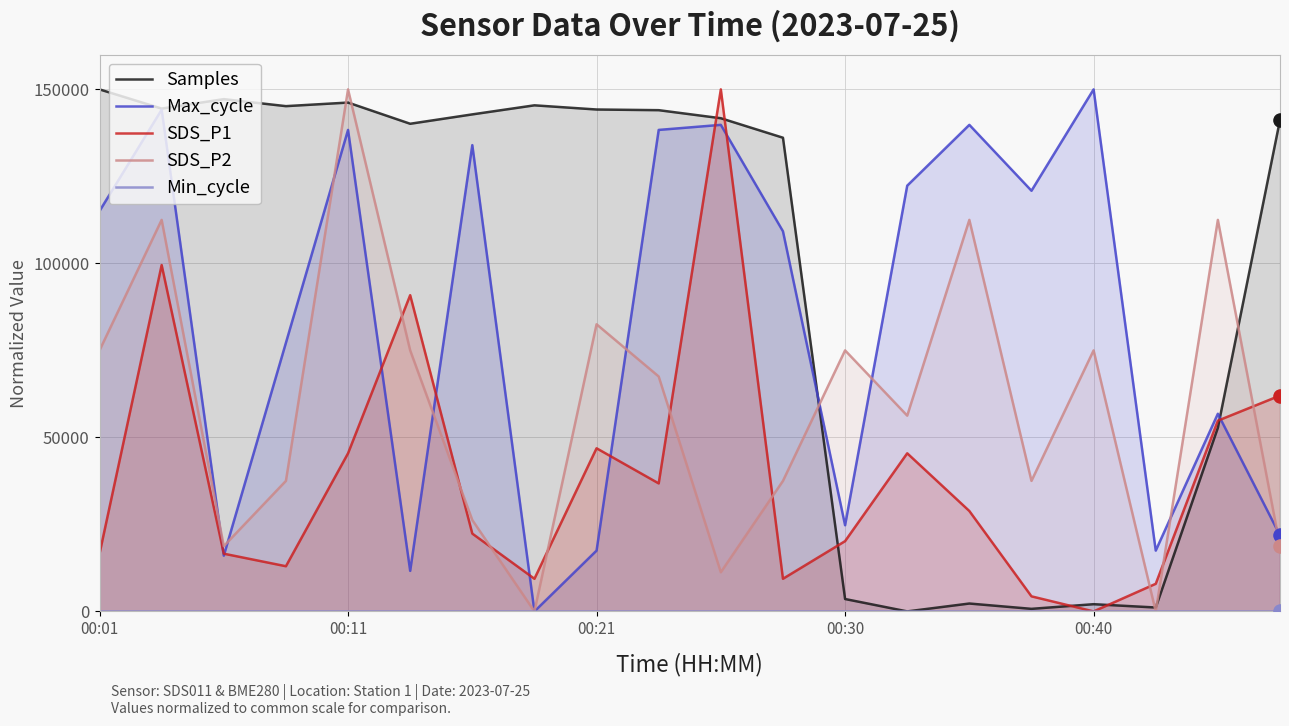

What are all the series names shown in the legend?

Samples, Max_cycle, SDS_P1, SDS_P2, Min_cycle